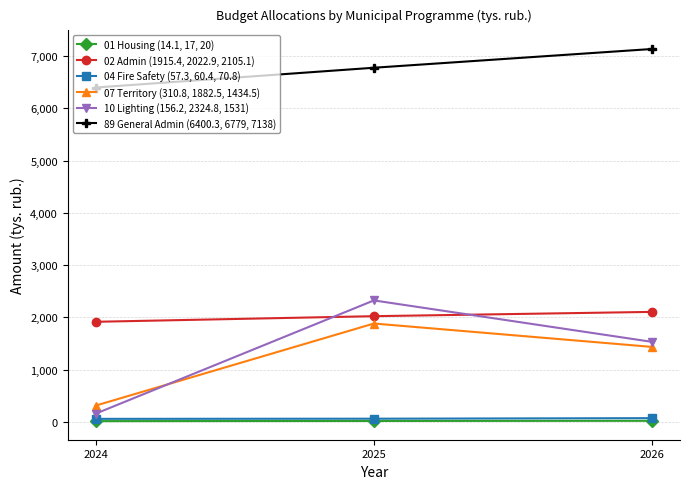

What is the spread (max minus min) of values at 2024?

6386.2